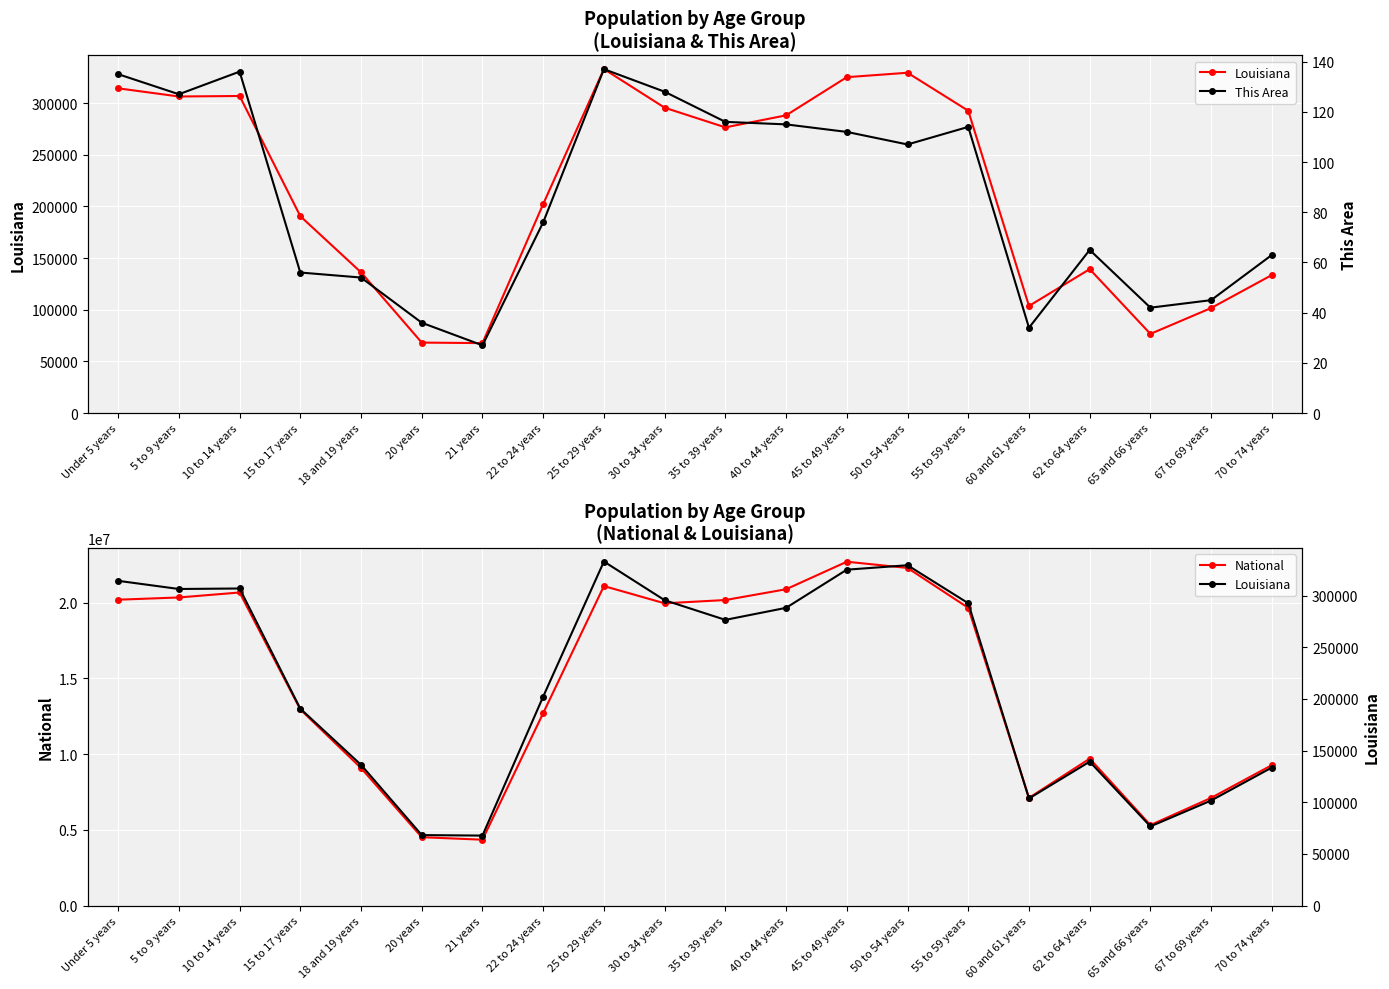

What is the sum of all This Area values?

1725